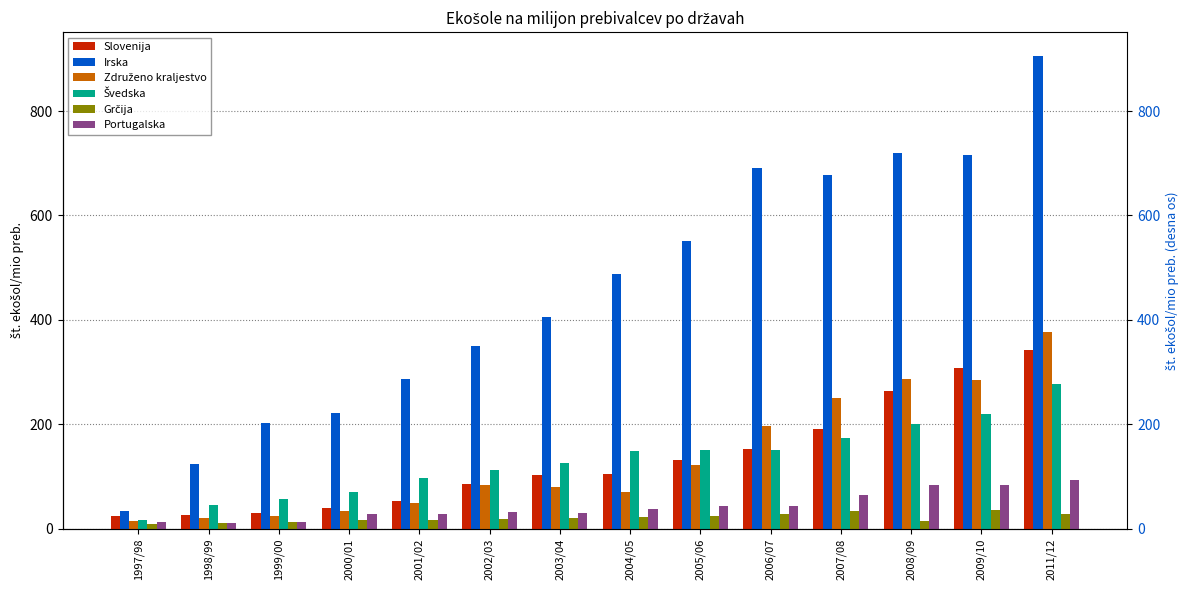

What is the minimum value for Švedska?

17